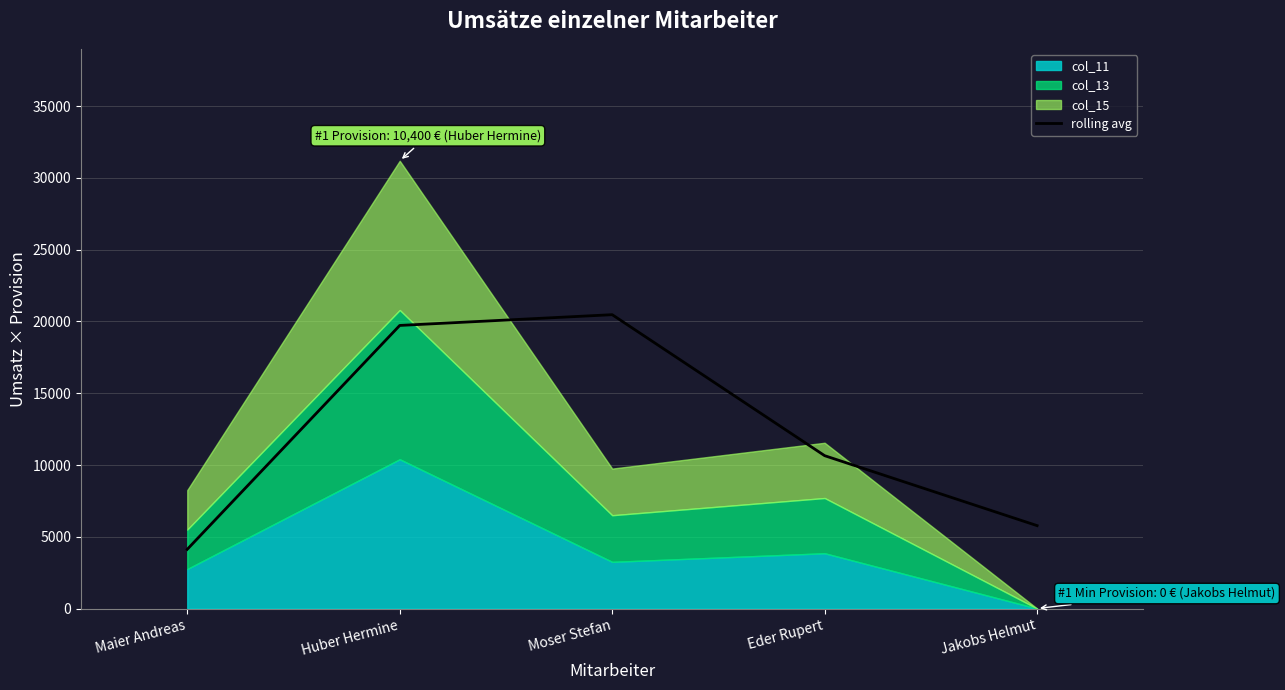

True or false: the data has more than 2 interior local peaks.

False